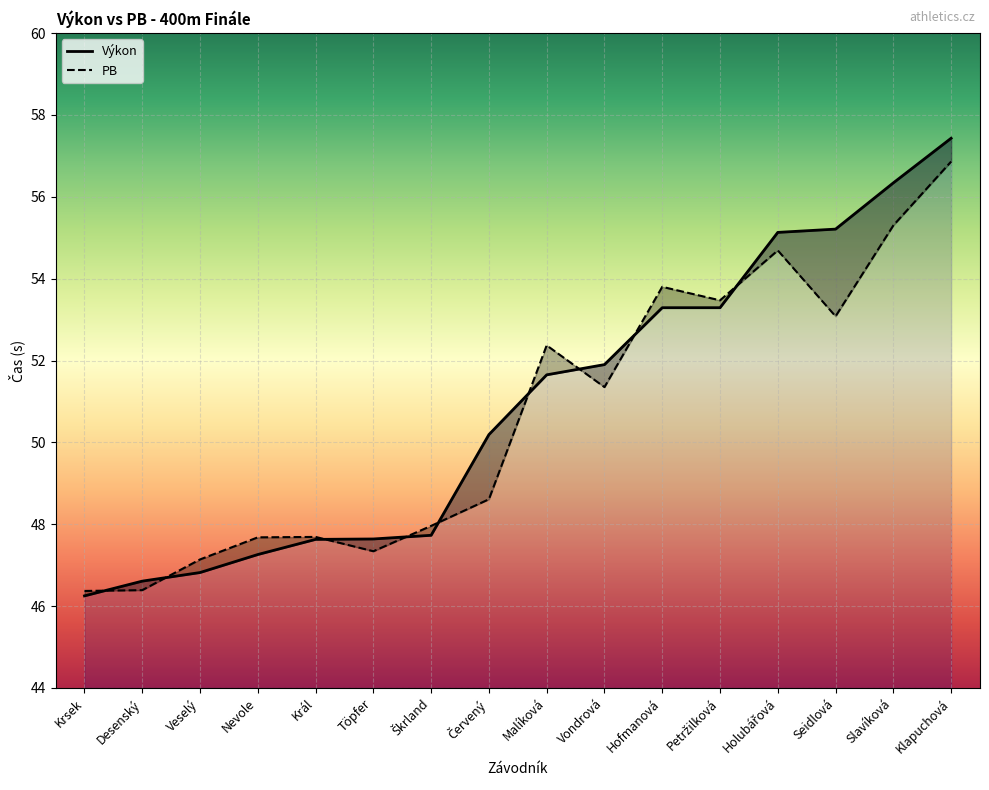

At how many categories does at least one series exceed 54?

4